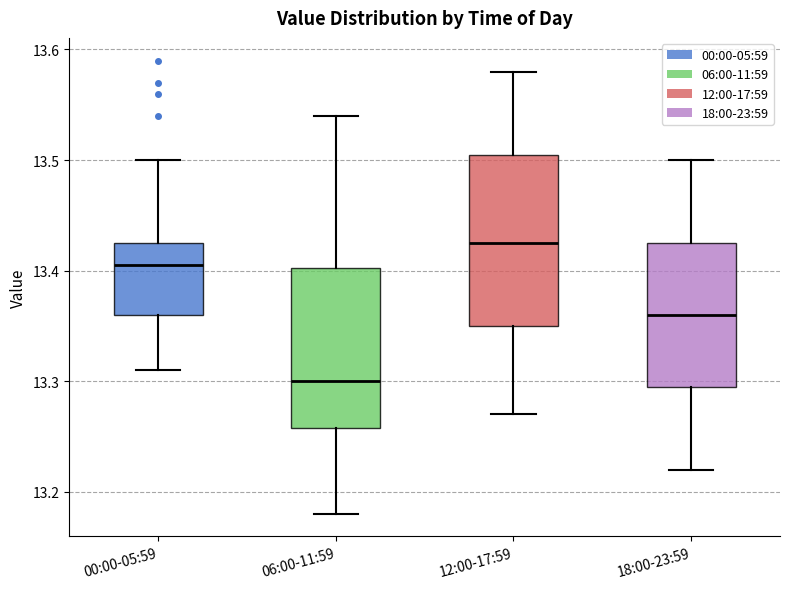

Reading left to right, read every box against the y-axis: the position of its median line, the range the box covers, and the ends of its whiskers. The values are not printed on the chart, so give them approximately, as read against the axis.

00:00-05:59: median 13.41, box 13.36 to 13.43, whiskers 13.31 to 13.50
06:00-11:59: median 13.30, box 13.26 to 13.40, whiskers 13.18 to 13.54
12:00-17:59: median 13.43, box 13.35 to 13.51, whiskers 13.27 to 13.58
18:00-23:59: median 13.36, box 13.30 to 13.43, whiskers 13.22 to 13.50